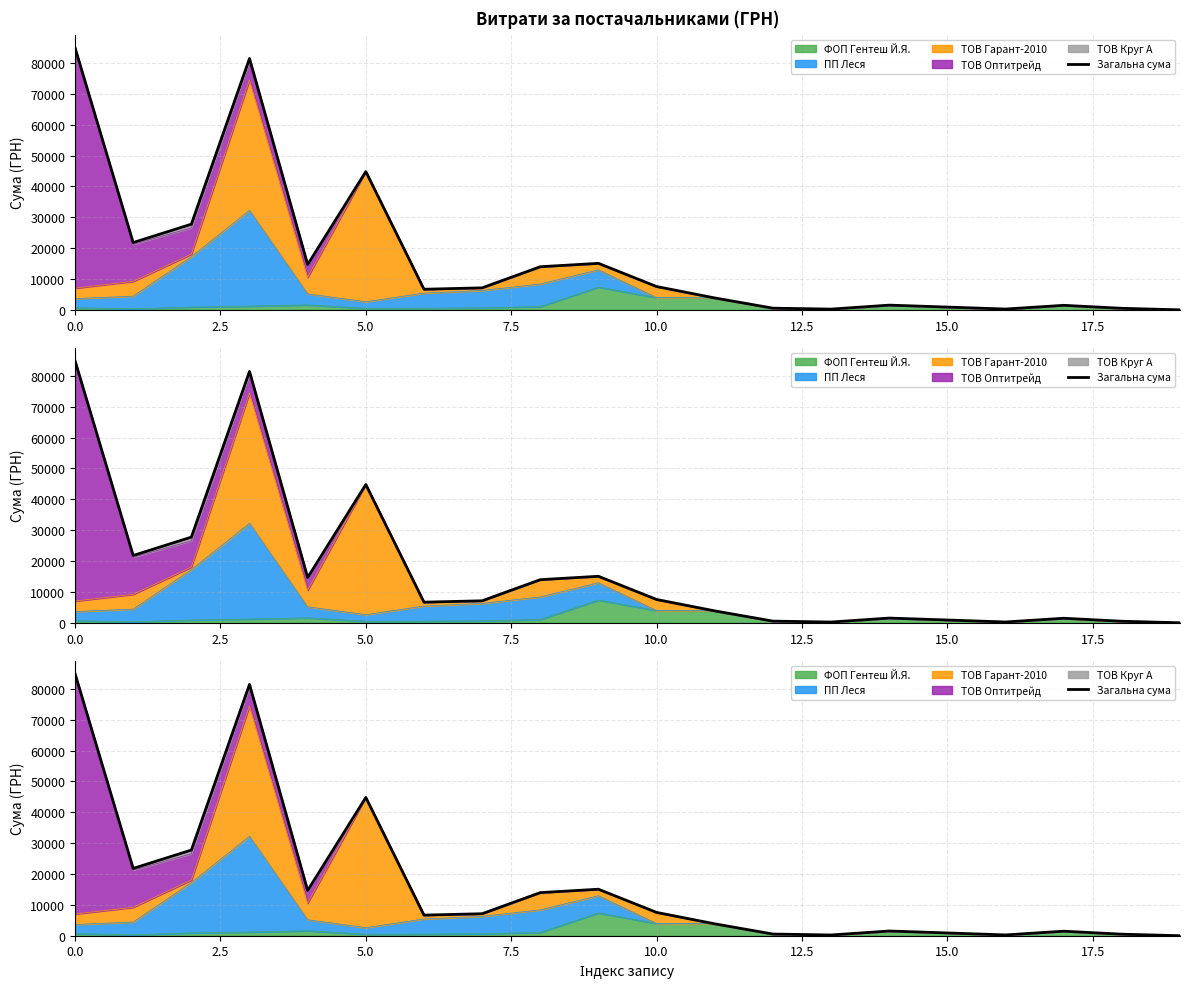

What is the label of the 1st point from the right?

19